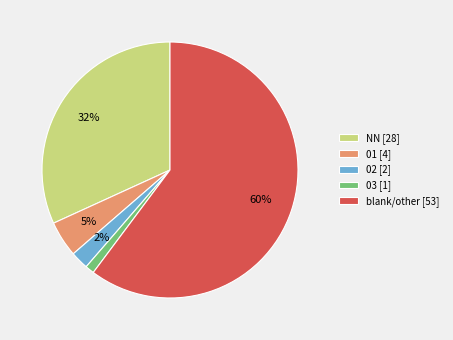

Which has a higher value, blank/other [53] or NN [28]?

blank/other [53]